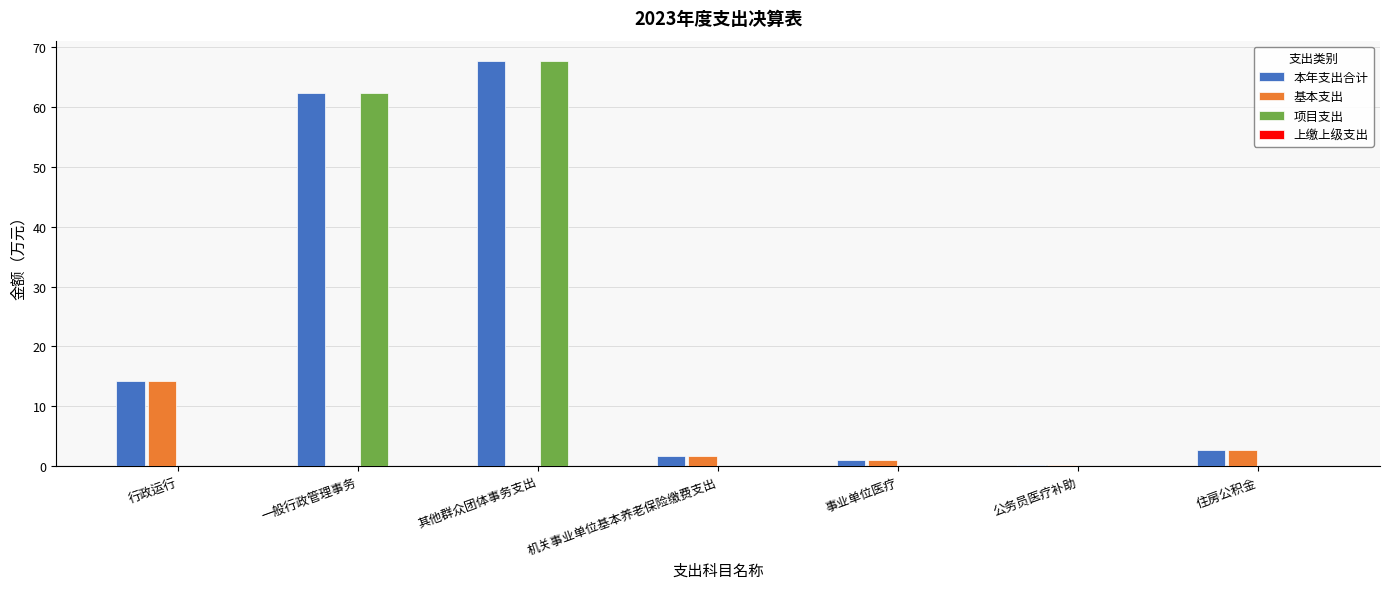

How many groups of bars are there?

7